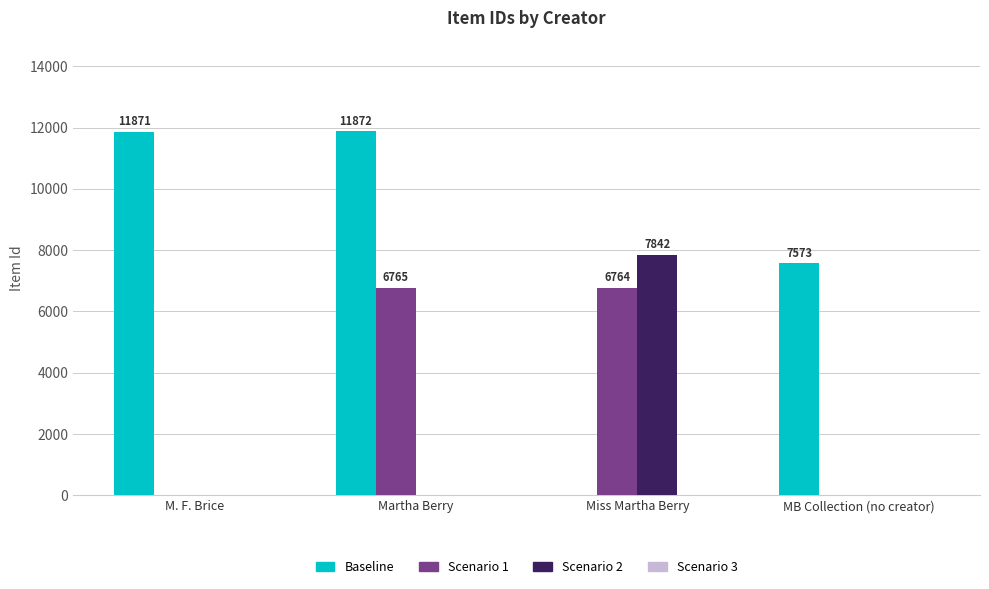

The value of Scenario 2 at MB Collection (no creator) is -3568. True or false?

False